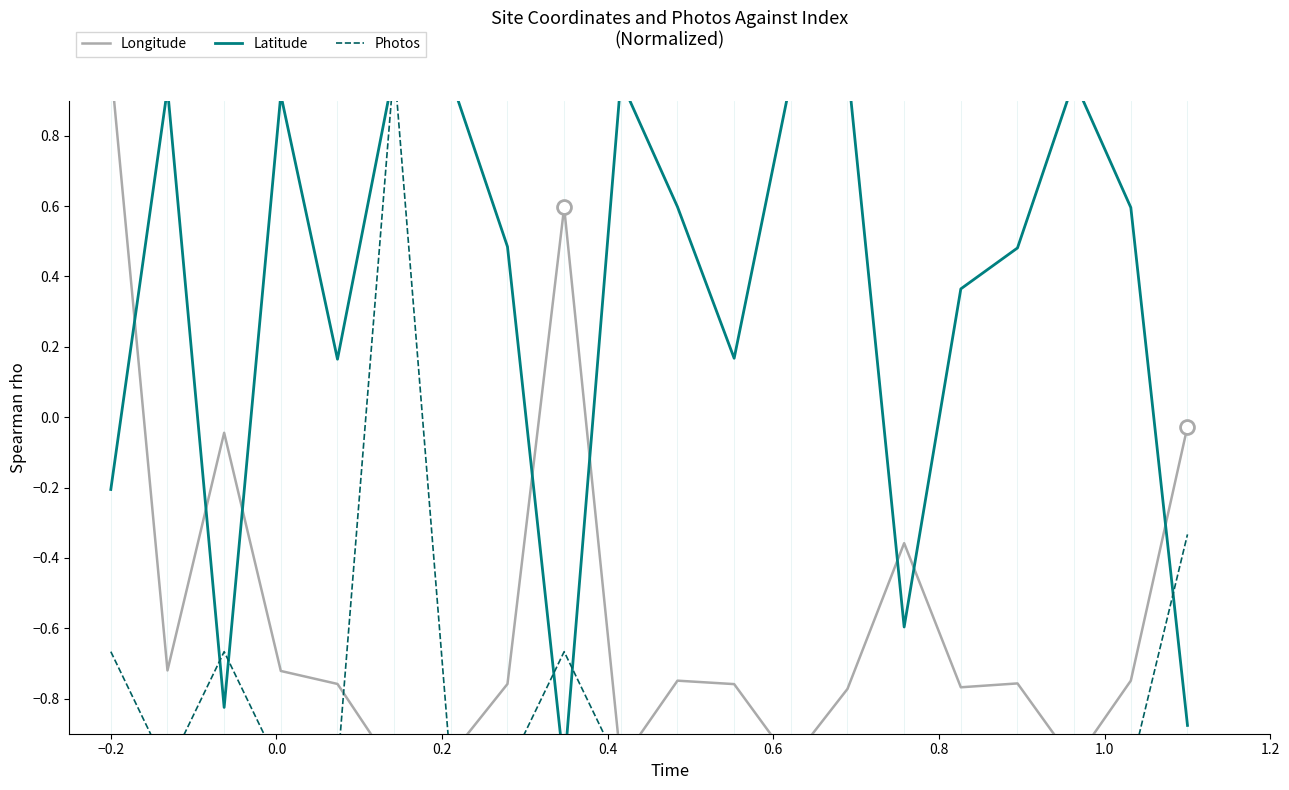

In Longitude, how many points are lower than both neighbors (excluding endpoints)?

6